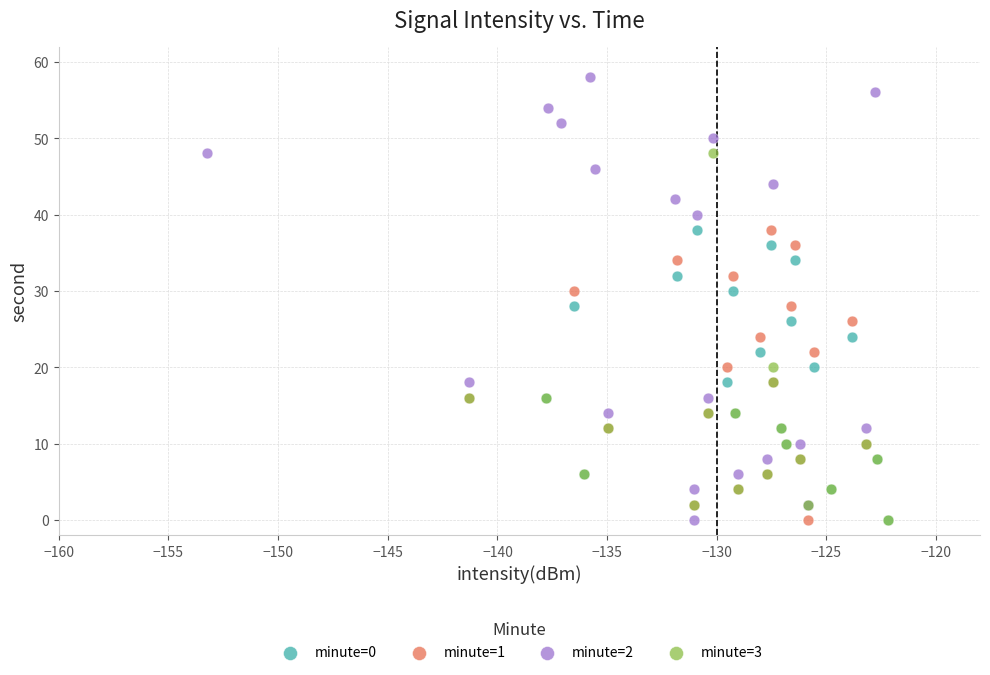

Which series reaches the maximum Y coordinate?

minute=2